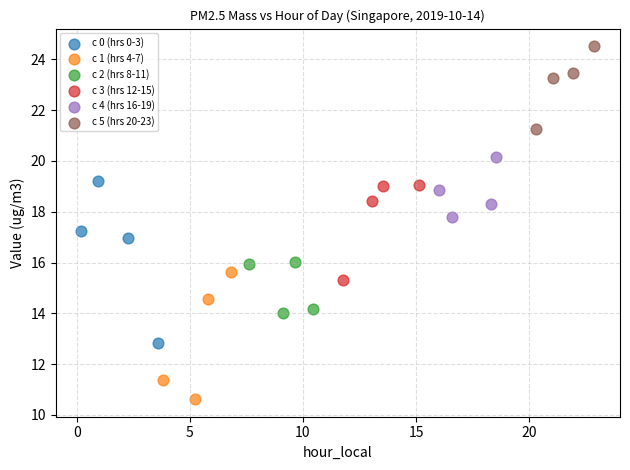

Which series reaches the maximum Y coordinate?

c 5 (hrs 20-23)